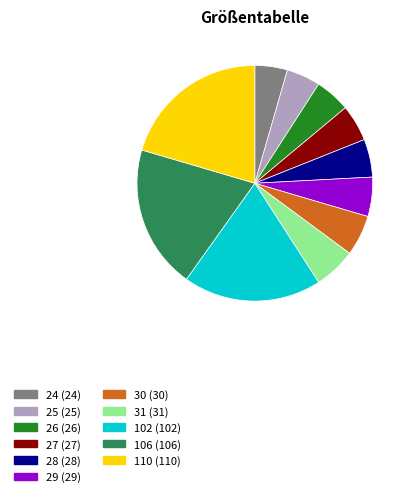

True or false: 30 (30) accounts for 6% of the total.

True